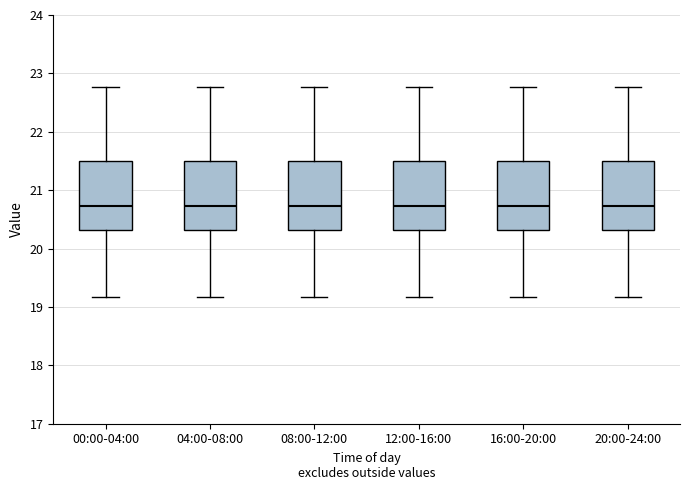

Where does the lower whisker of the box for 08:00-12:00 end on the y-axis? The values are not printed on the chart, so give them approximately, as read against the axis.

19.2